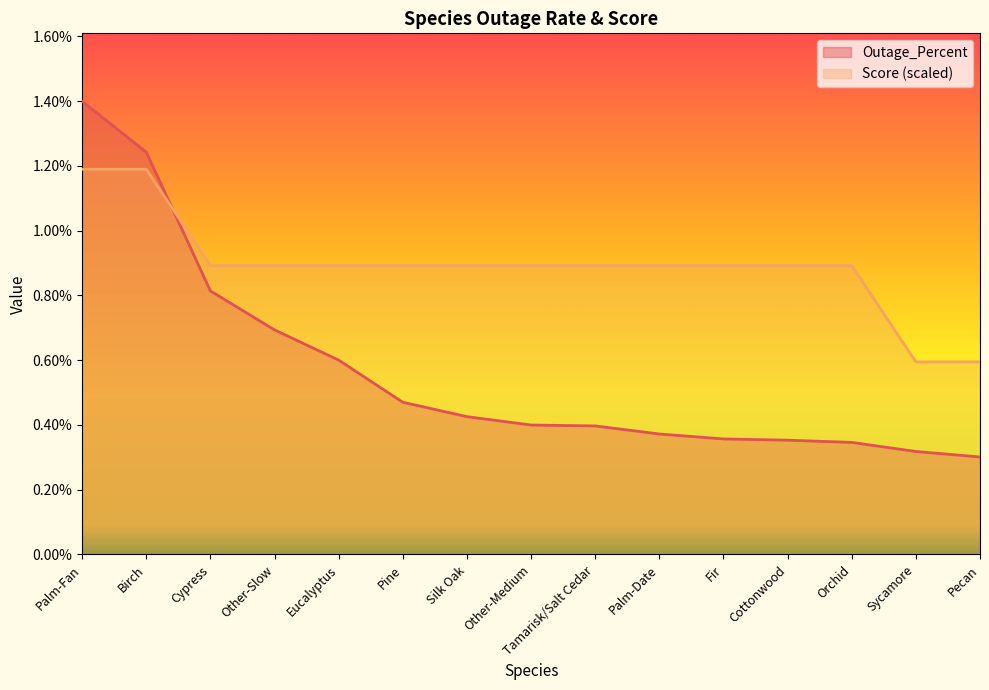

What are all the series names shown in the legend?

Outage_Percent, Score (scaled)